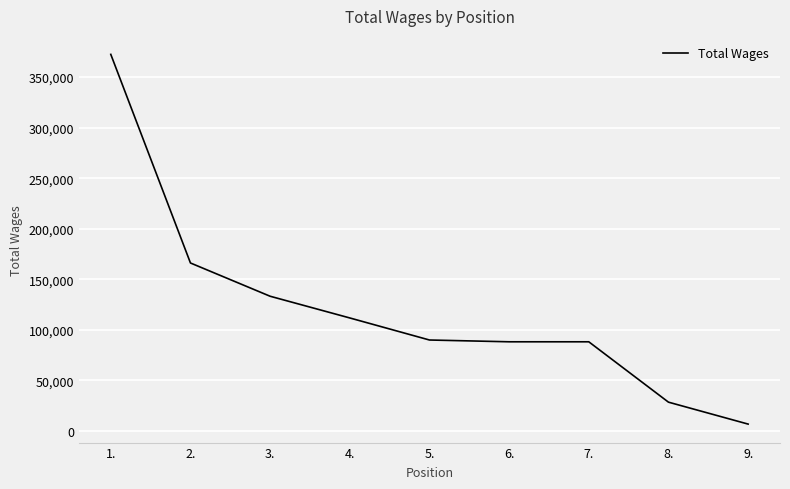

Between 6. and 4., which is larger?

4.